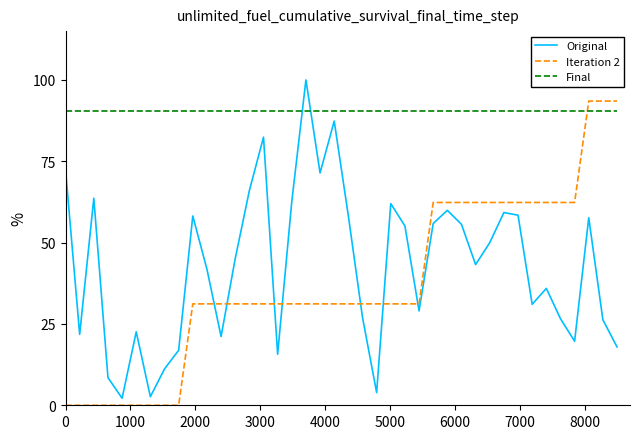

What is the difference between the maximum and minimum values in the Iteration 2 series?

93.5